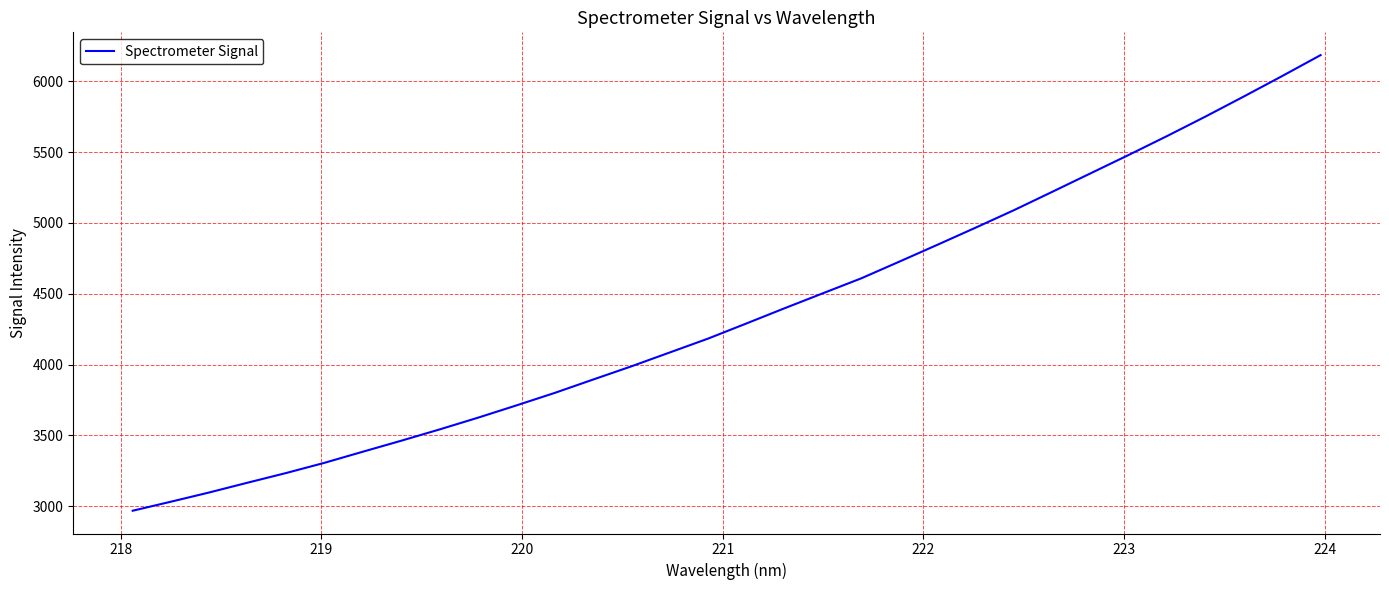

What is the difference between the maximum and minimum values?

3215.5